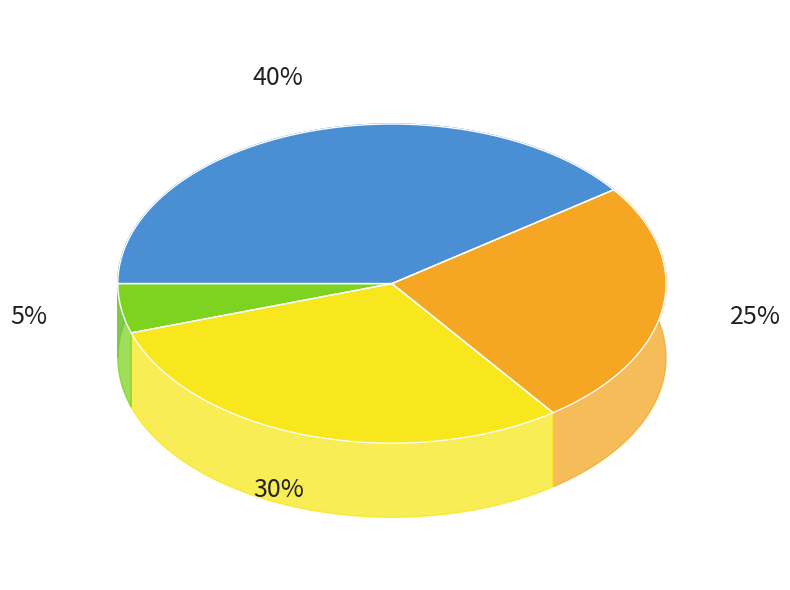

The 5 slice represents 23% of the pie. True or false?

False